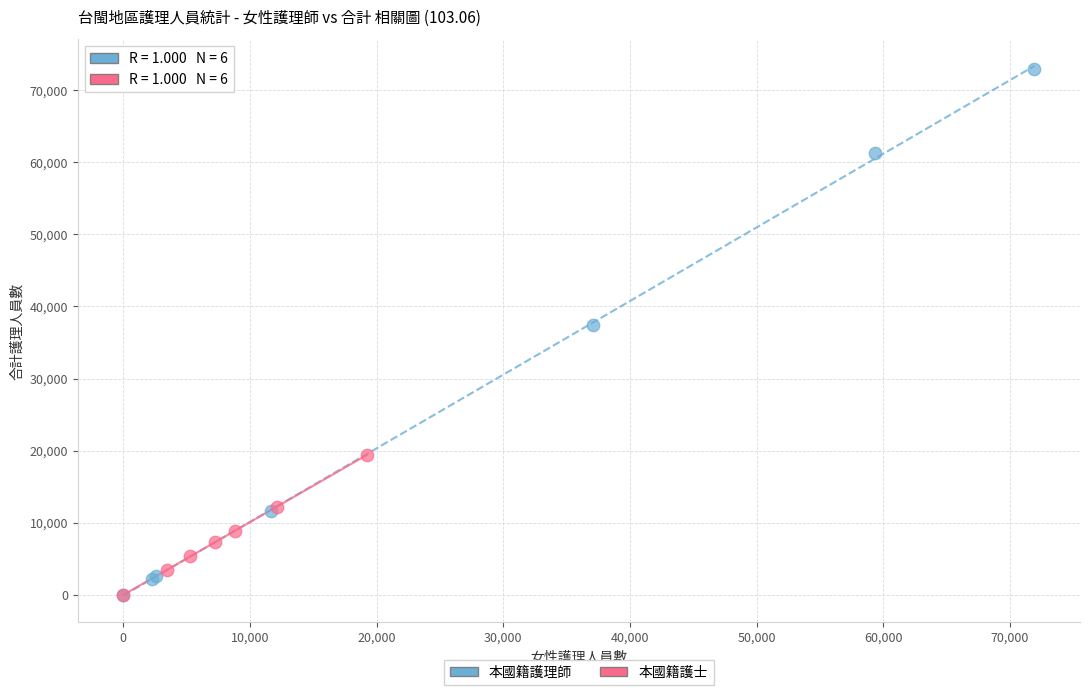

Which series reaches the maximum Y coordinate?

本國籍護理師